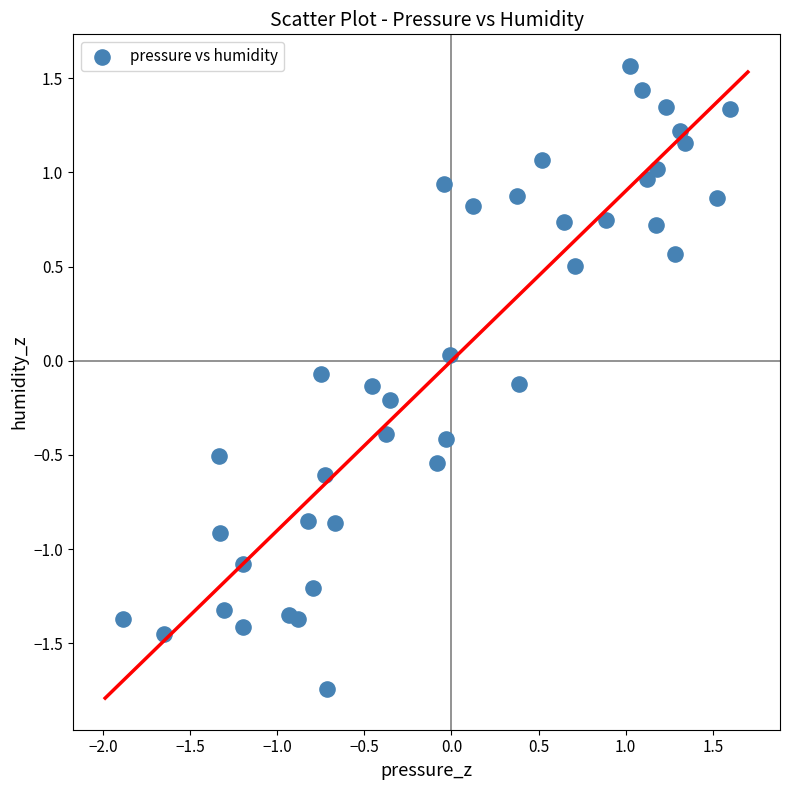

What is the range of X values (max minus min)?

3.5